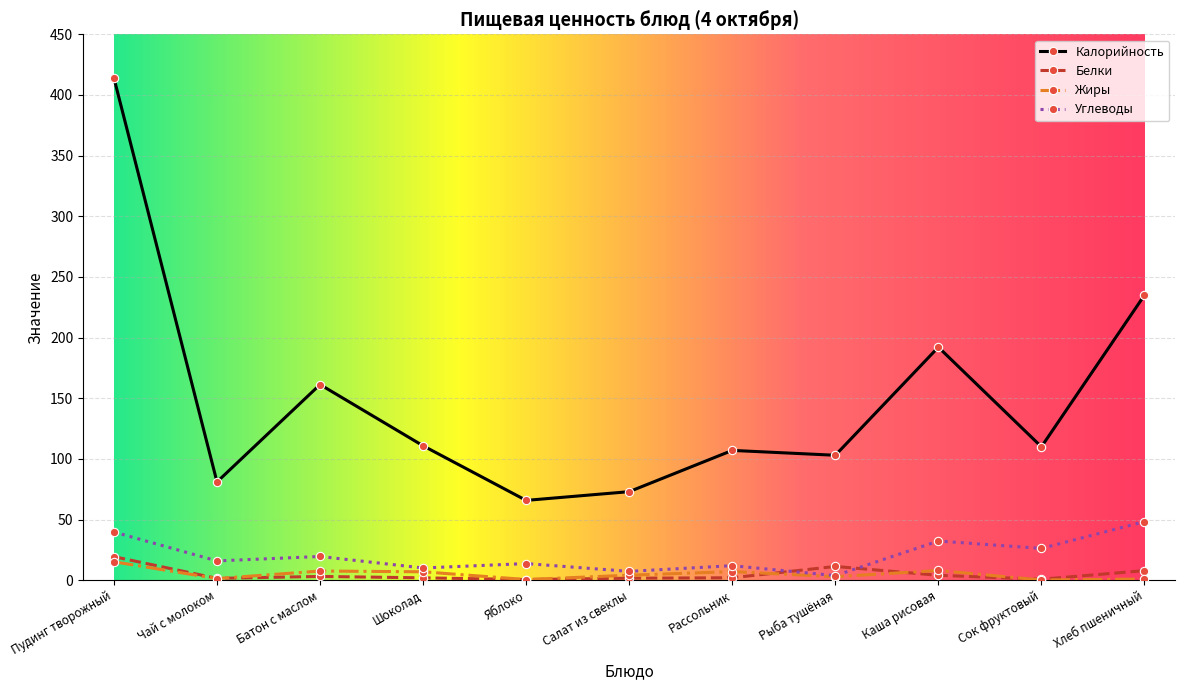

What is the average value of the Углеводы series?

20.8